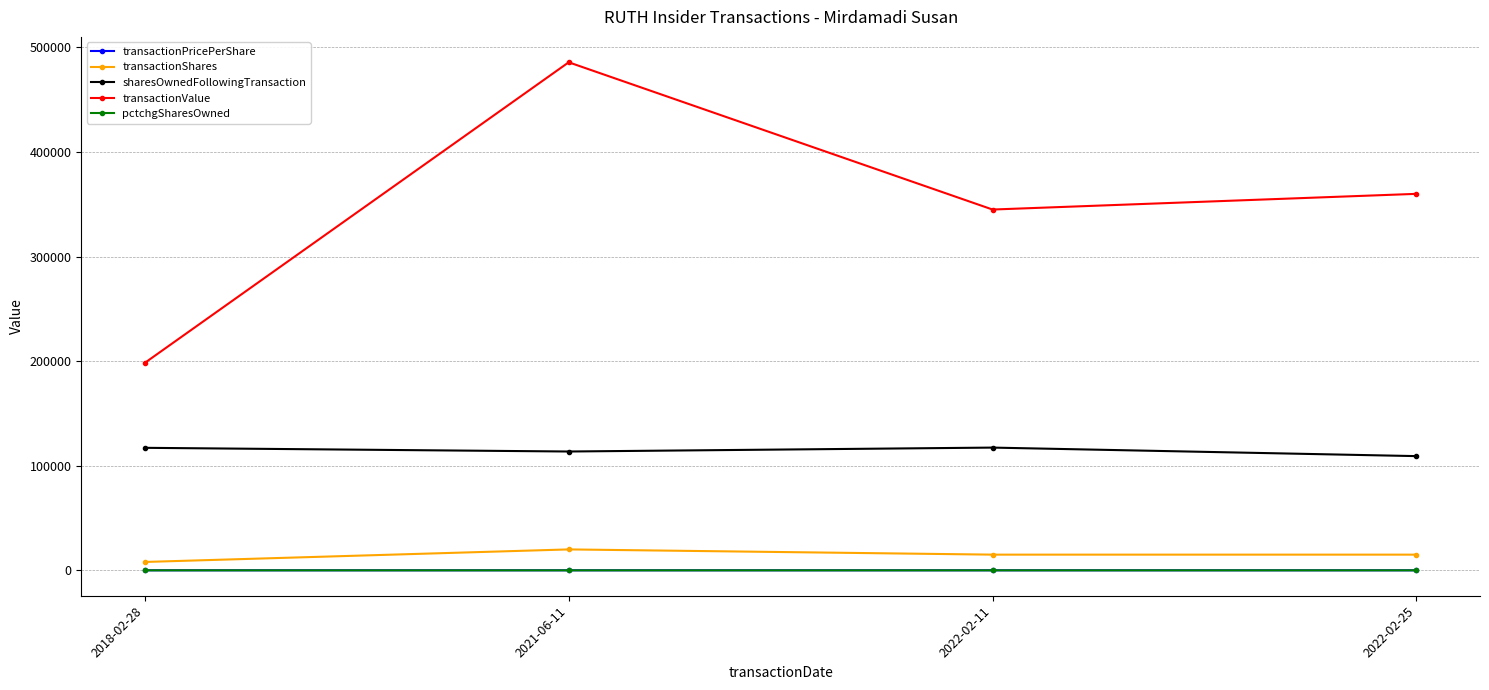

What is the difference between the maximum and minimum values in the transactionPricePerShare series?

1.8